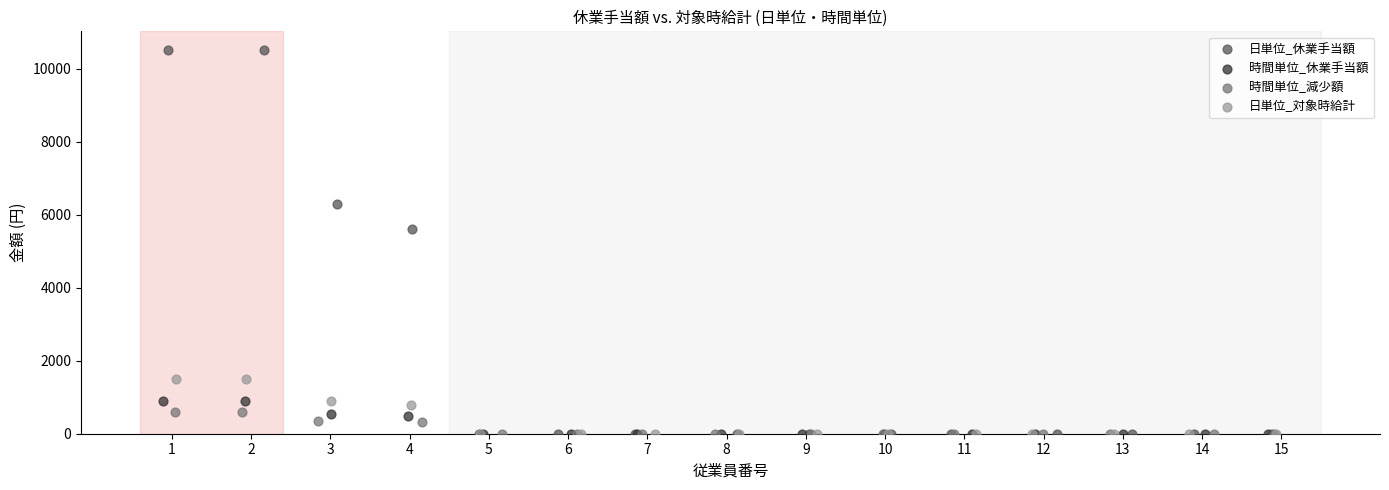

Which series has the largest Y range (max minus min)?

日単位_休業手当額